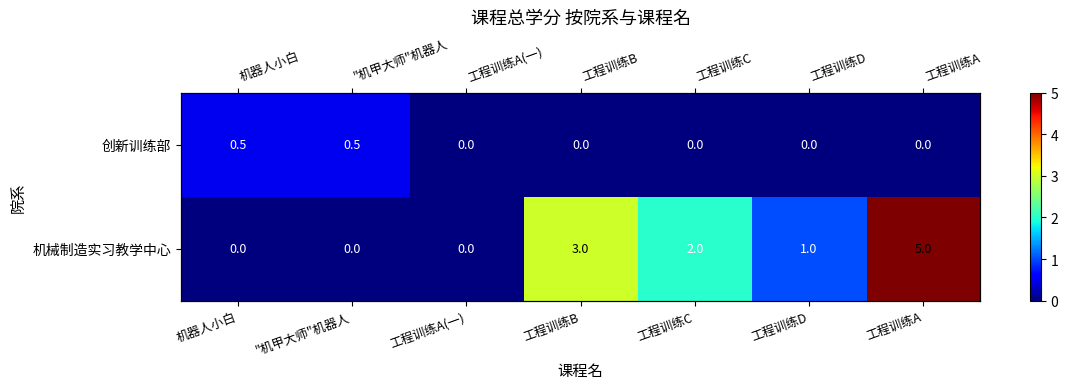

What is the total value across all series at 机器人小白?

0.5